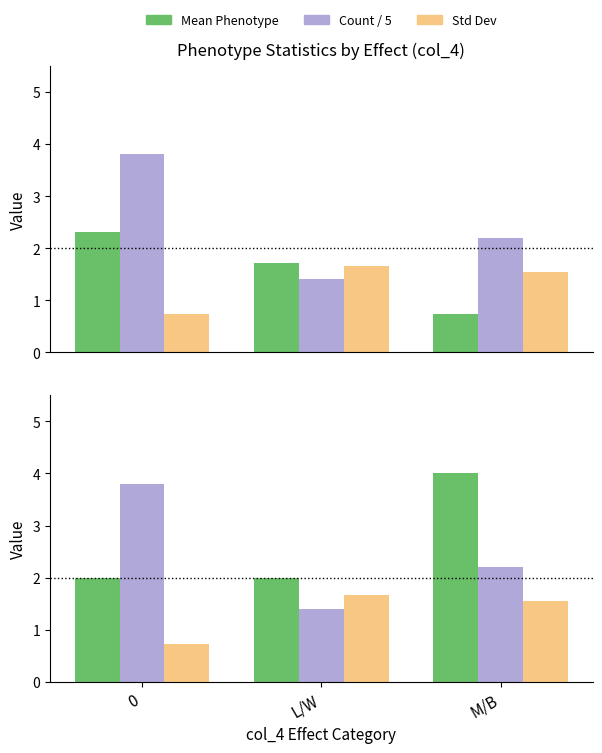

What is the spread (max minus min) of values at 0?

3.1